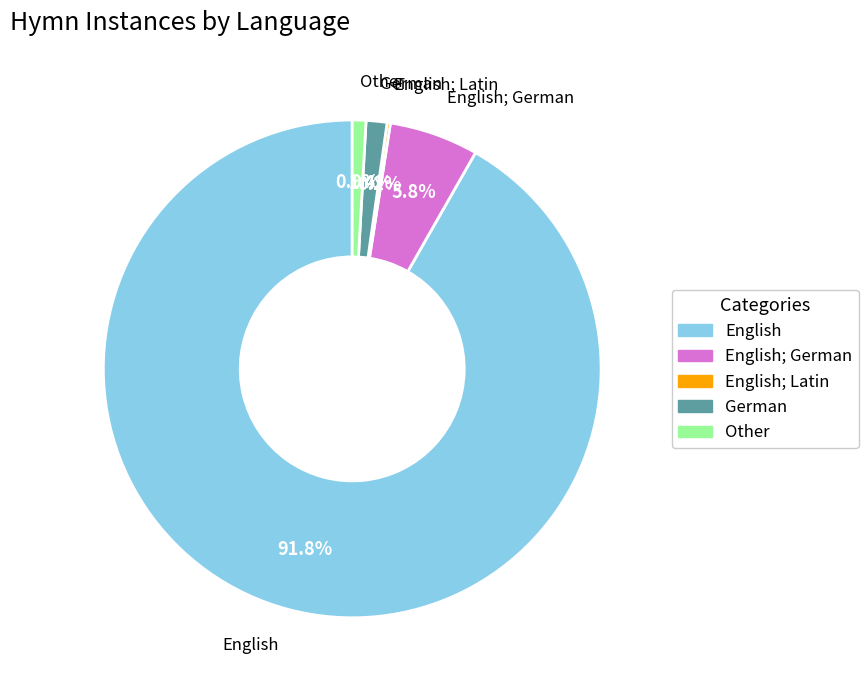

Does any single category account for the majority?

Yes